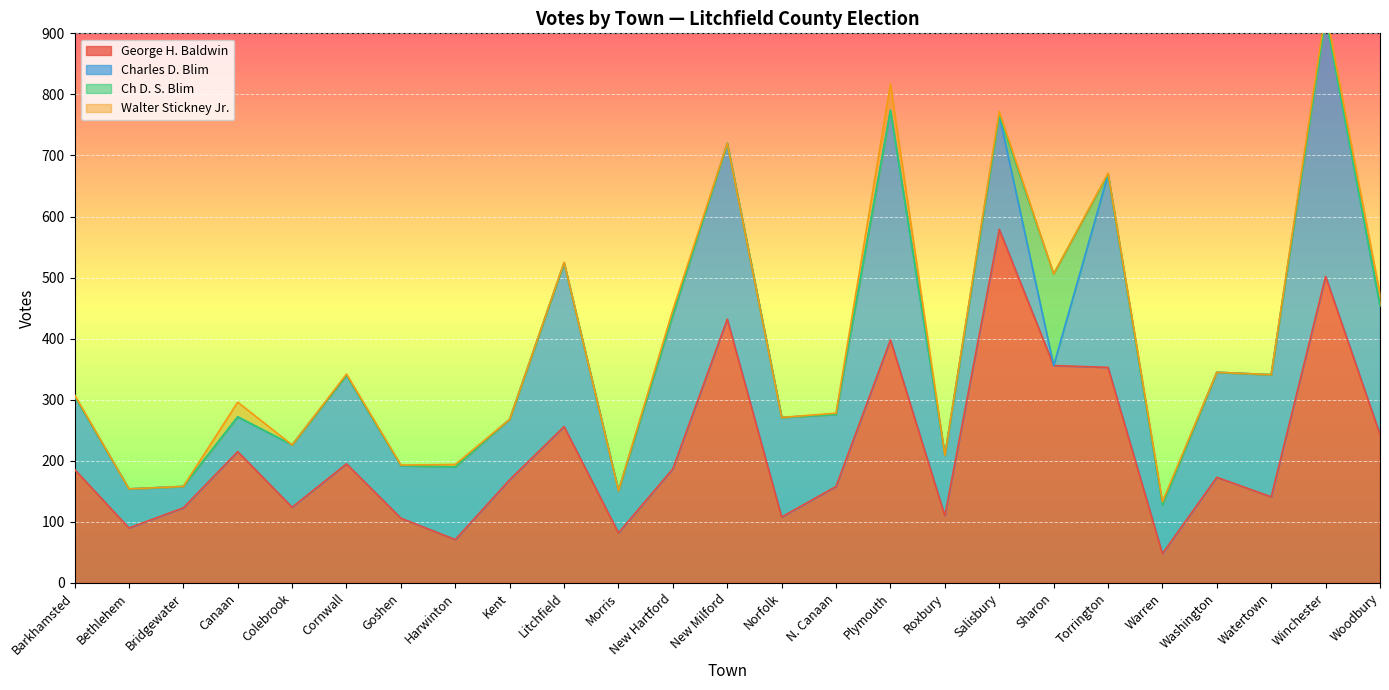

At which category is the sum across all series the highest?

Winchester